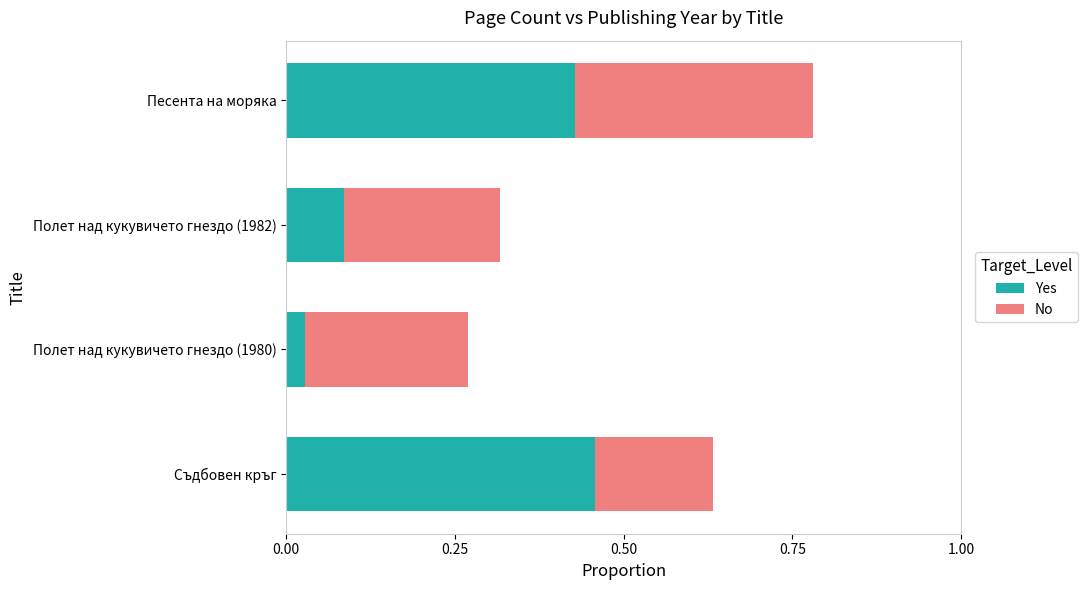

The Yes series shows 0.1 at Песента на моряка. True or false?

False